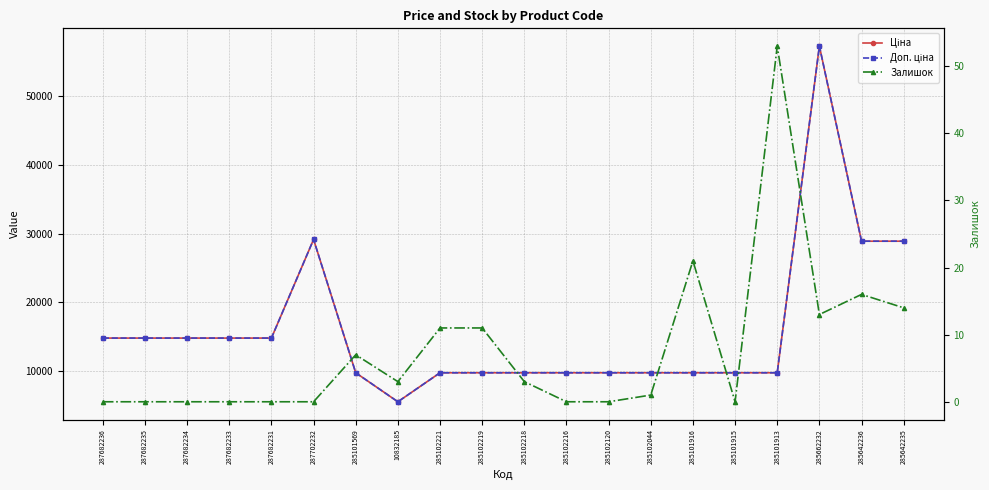

What is the difference between the Залишок values at 285102221 and 285642236?

5.0